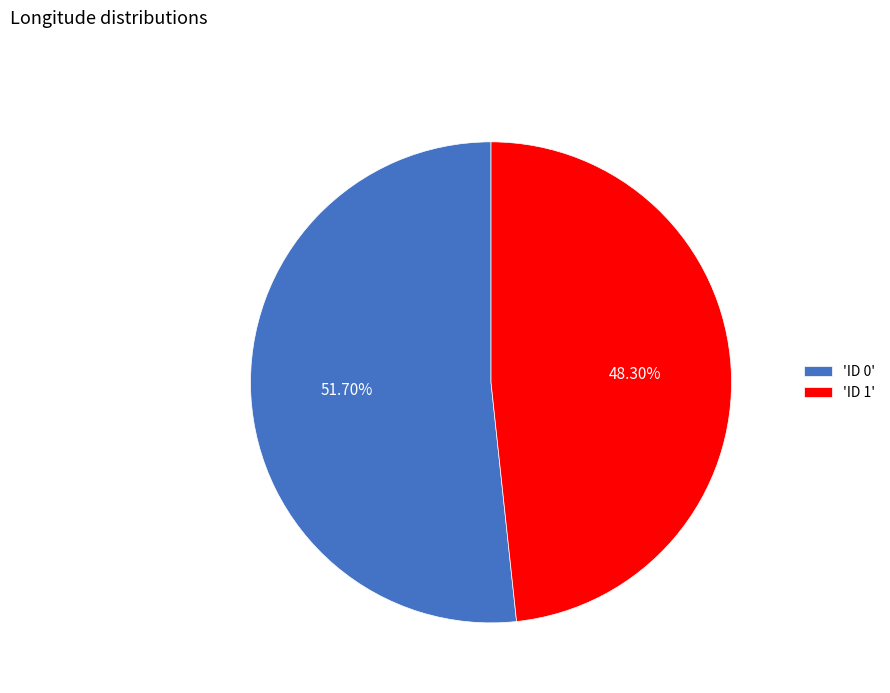

Between 'ID 0' and 'ID 1', which is larger?

'ID 0'